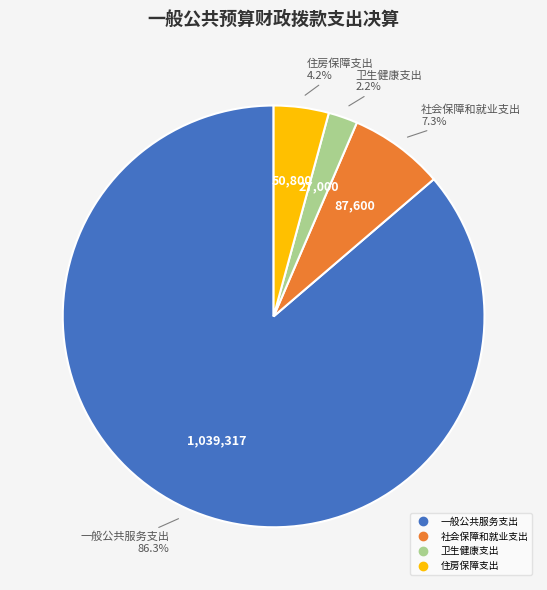

Rank the categories by value from lowest to highest.

卫生健康支出, 住房保障支出, 社会保障和就业支出, 一般公共服务支出